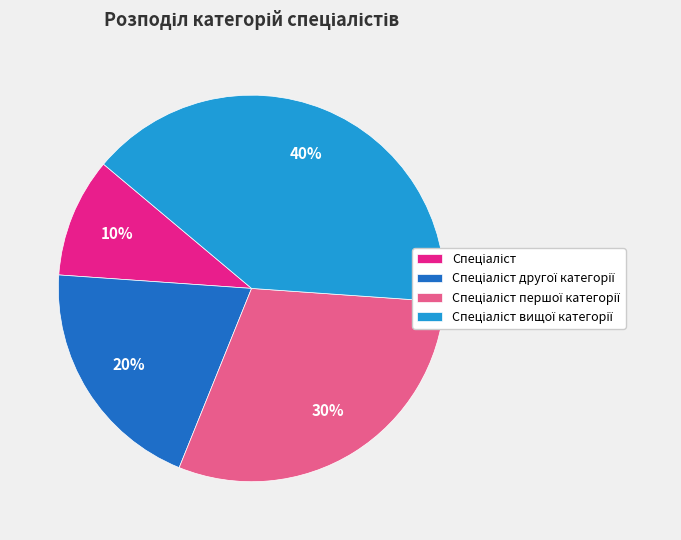

To the nearest percent, what is the average slice percentage?

25%